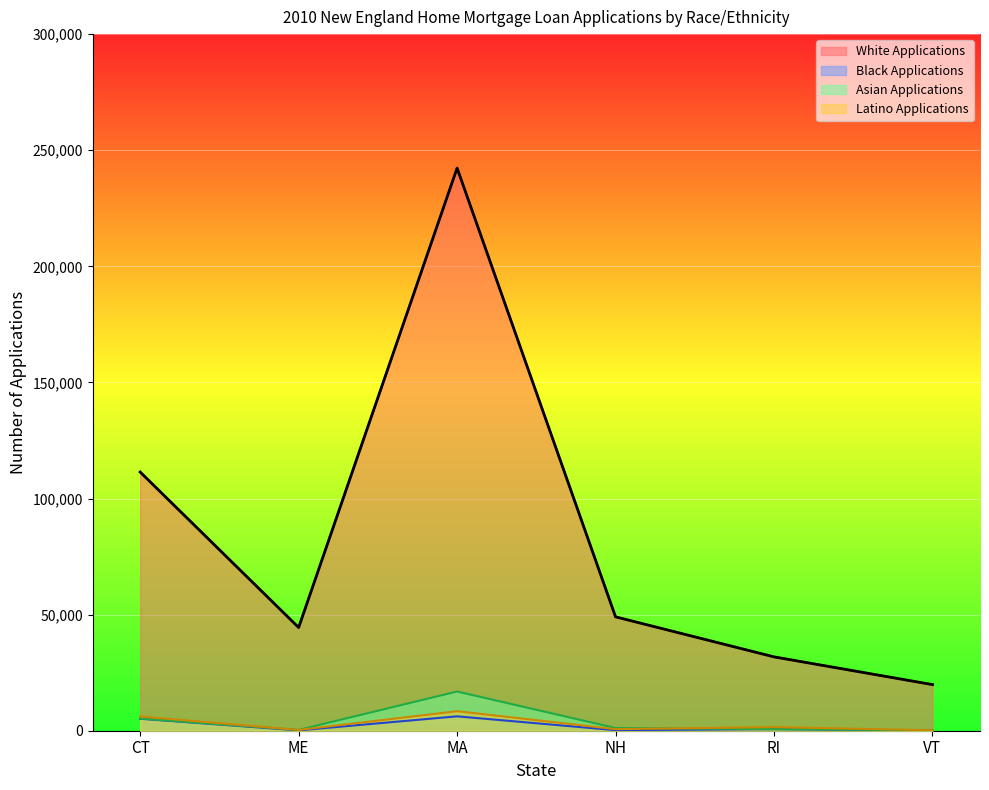

What is the approximate value of Latino Applications at CT, to the nearest 50?

6150